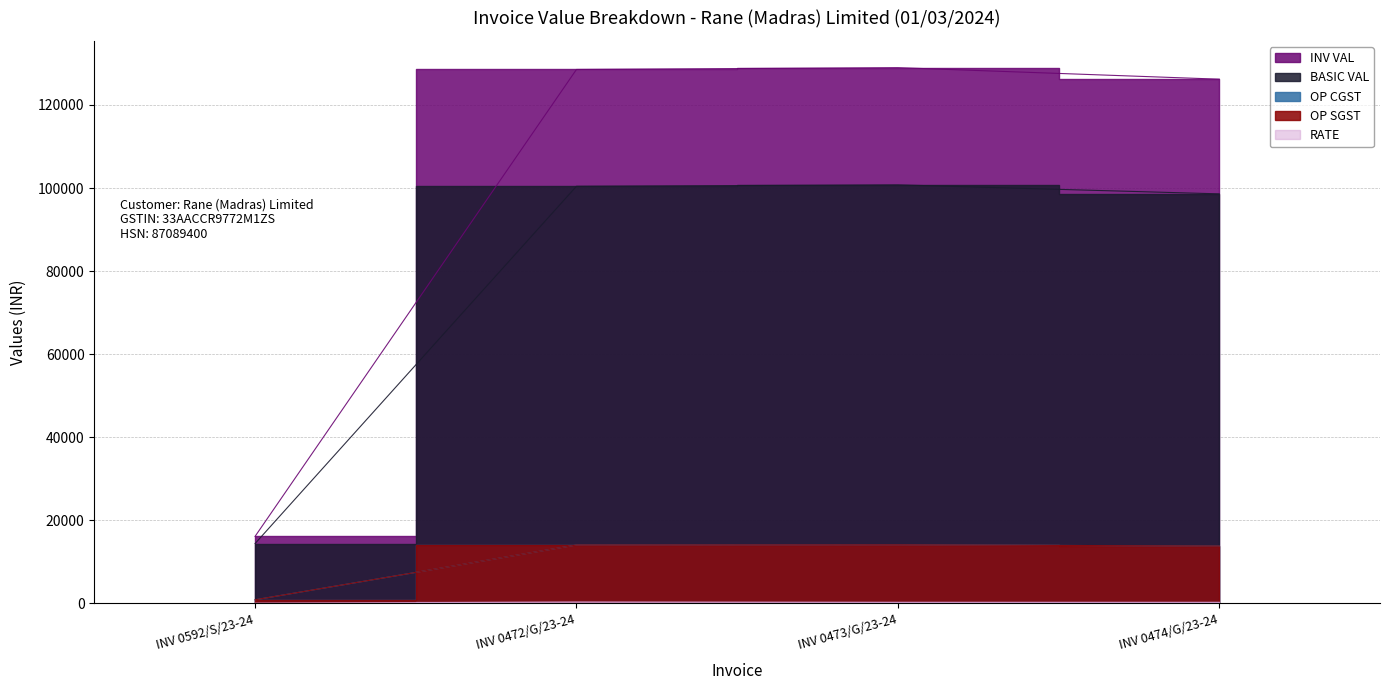

Reading left to right, what are all the values shown in this chart?

RATE: INV 0592/S/23-24=36.0	INV 0472/G/23-24=334.7	INV 0473/G/23-24=251.9	INV 0474/G/23-24=246.5
BASIC VAL: INV 0592/S/23-24=14400.0	INV 0472/G/23-24=100419.0	INV 0473/G/23-24=100760.0	INV 0474/G/23-24=98592.0
OP CGST: INV 0592/S/23-24=864.0	INV 0472/G/23-24=14058.7	INV 0473/G/23-24=14106.4	INV 0474/G/23-24=13802.9
OP SGST: INV 0592/S/23-24=864.0	INV 0472/G/23-24=14058.7	INV 0473/G/23-24=14106.4	INV 0474/G/23-24=13802.9
INV VAL: INV 0592/S/23-24=16128.0	INV 0472/G/23-24=128536.3	INV 0473/G/23-24=128972.8	INV 0474/G/23-24=126197.8